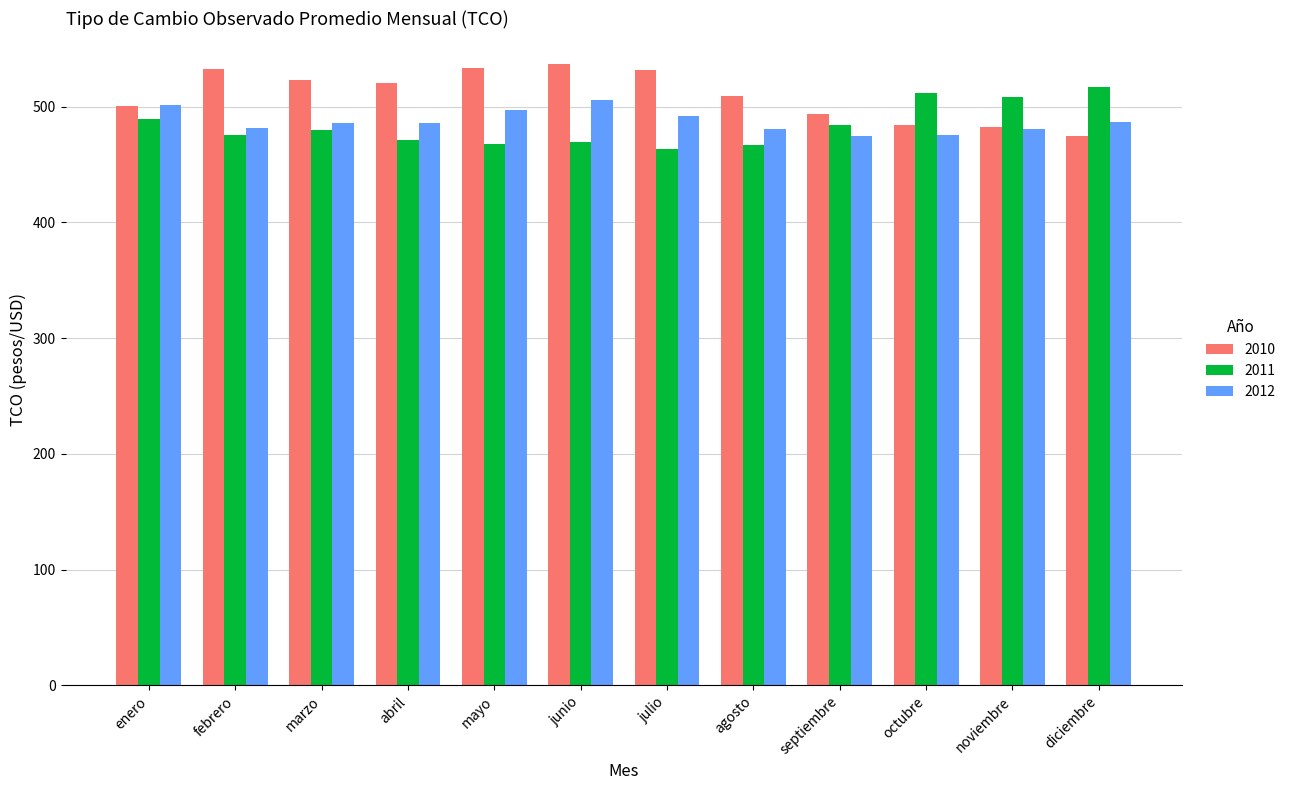

How many bars are there in each group?

3